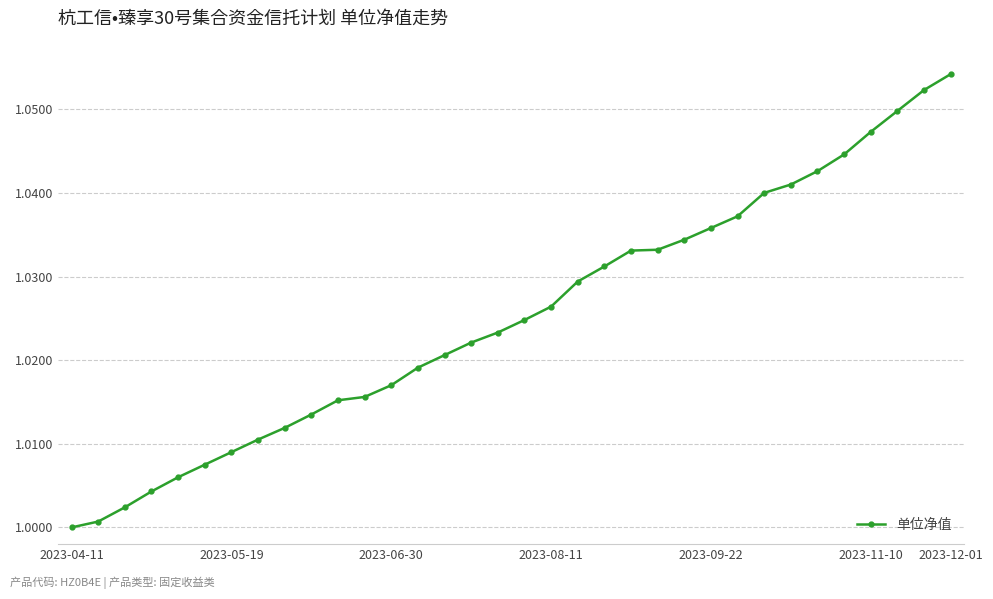

What is the sum of all values?

34.9